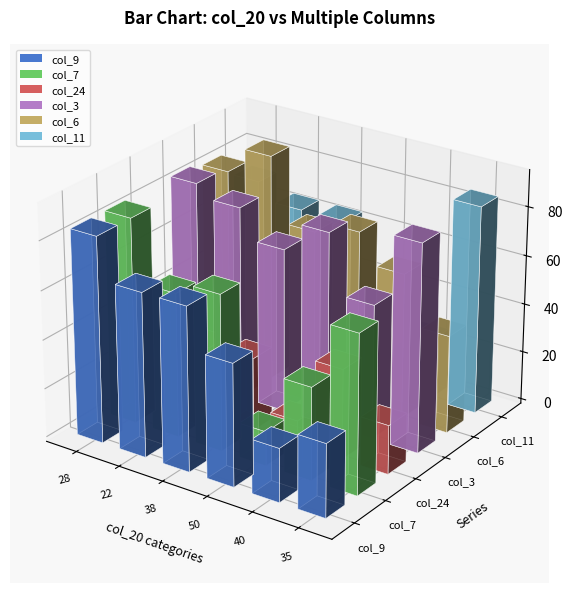

What is the average value of the col_24 series?

26